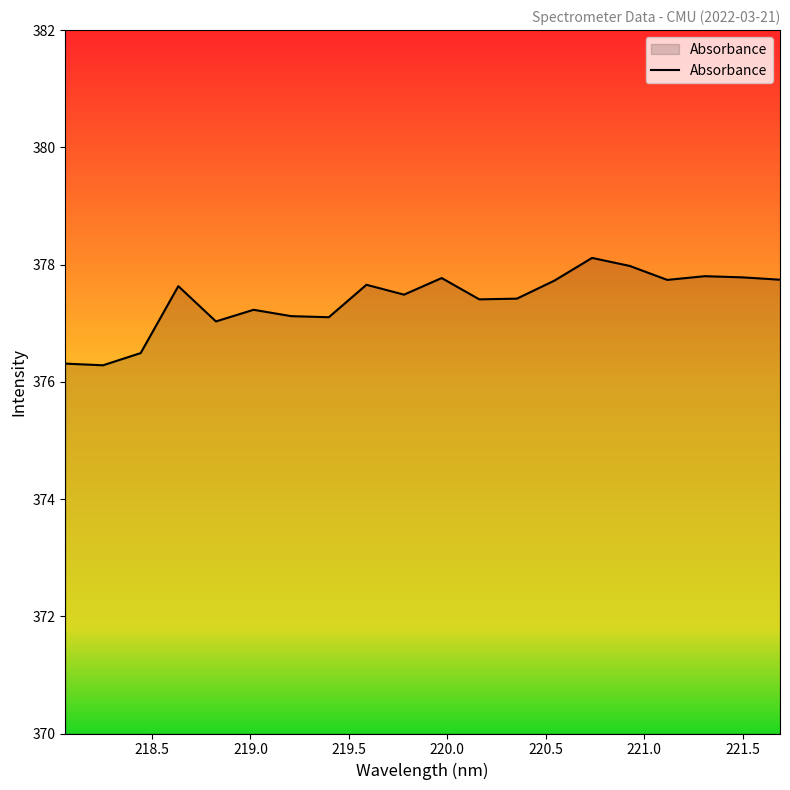

What is the maximum value shown in the chart?

378.1